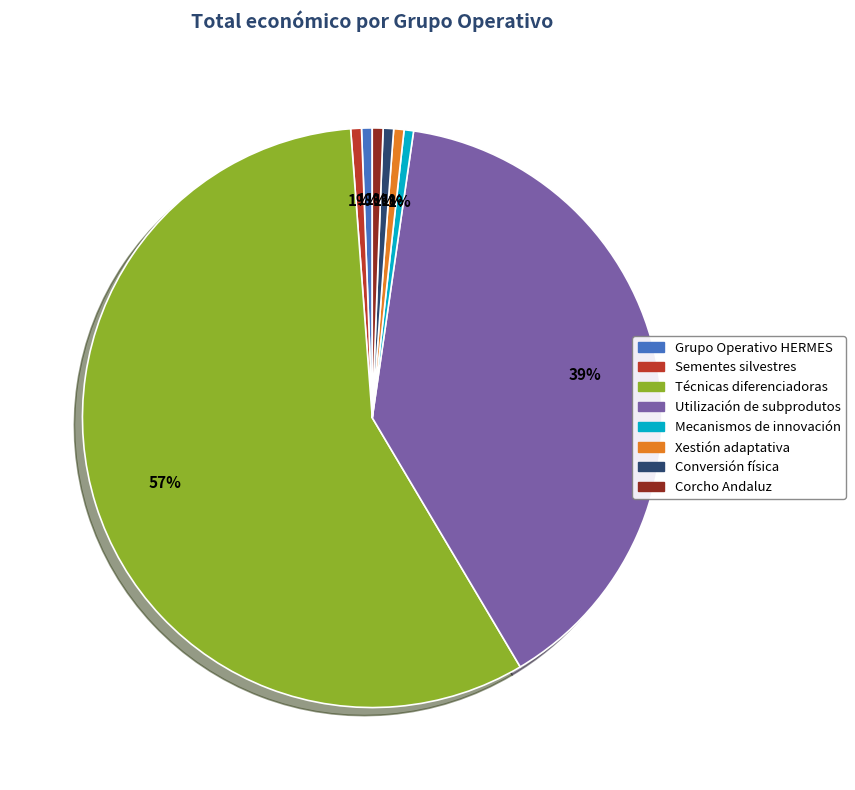

Which slice represents more than half of the pie?

Técnicas diferenciadoras